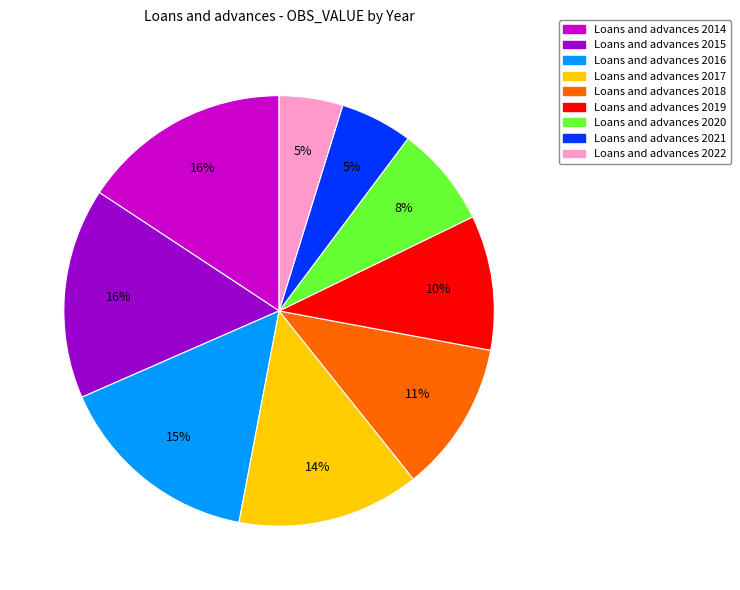

Is there any slice that represents more than half of the pie?

No